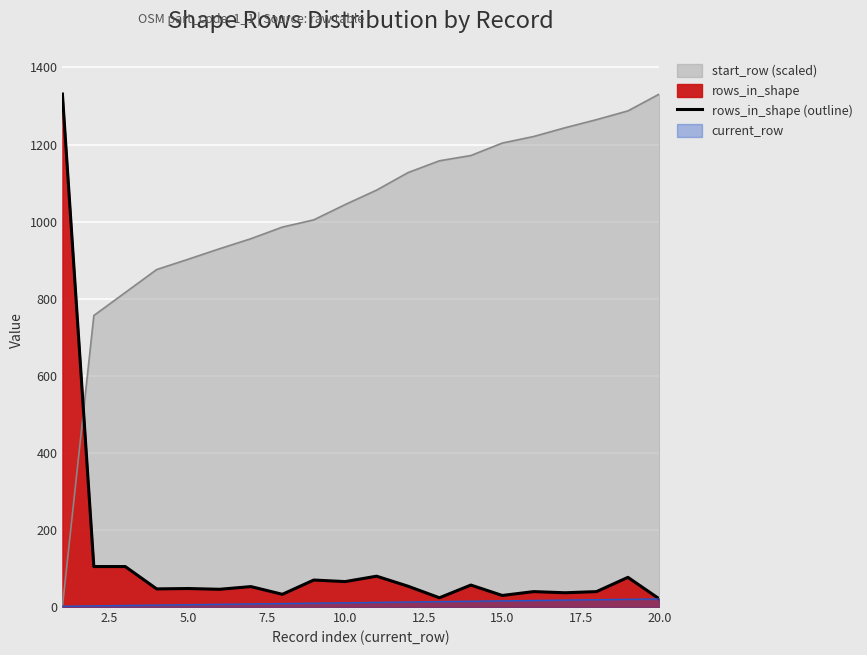

What is the difference between the maximum and minimum values?

1310